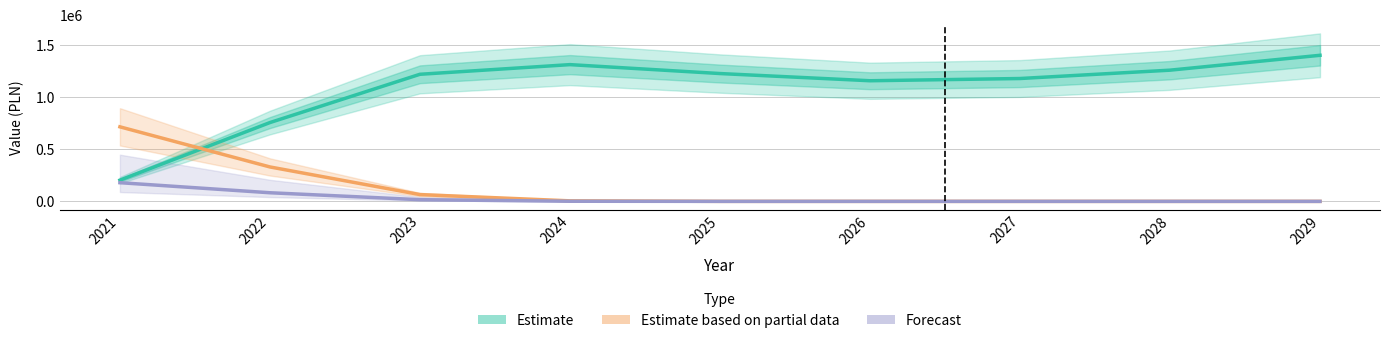

What is the difference between the maximum and minimum values in the Forecast (col_11) series?

179456.2